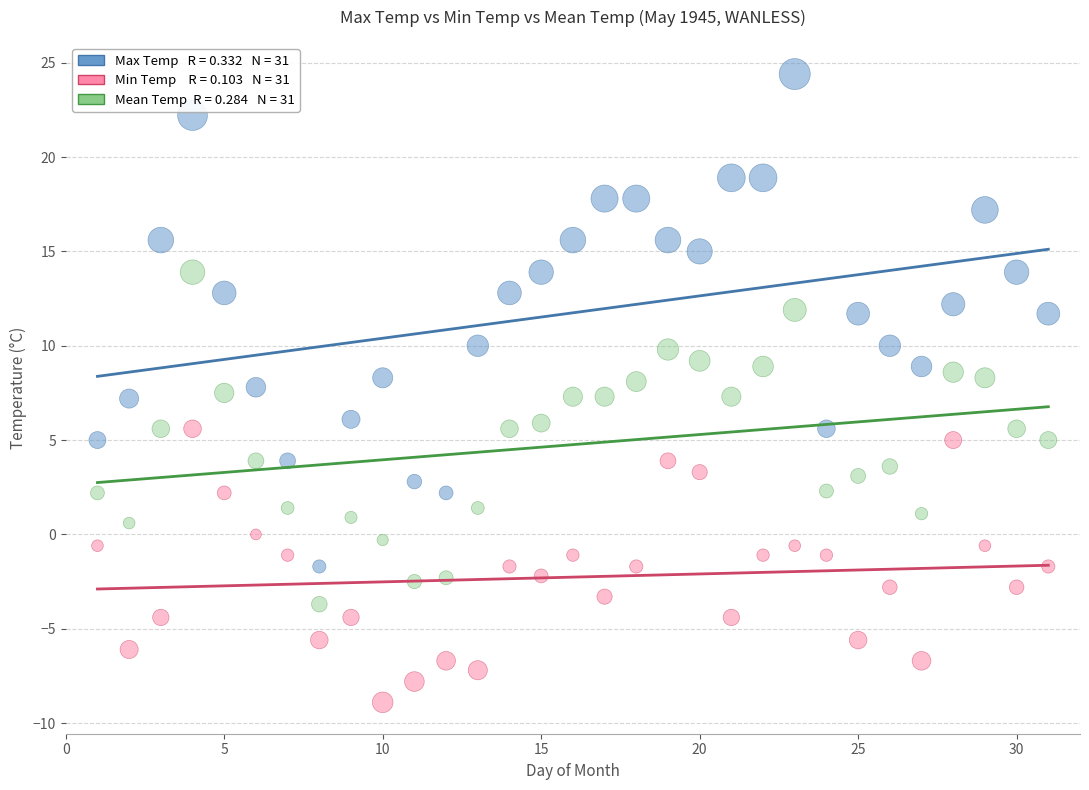

Across all data points, what is the range of Y values (max minus min)?

33.3